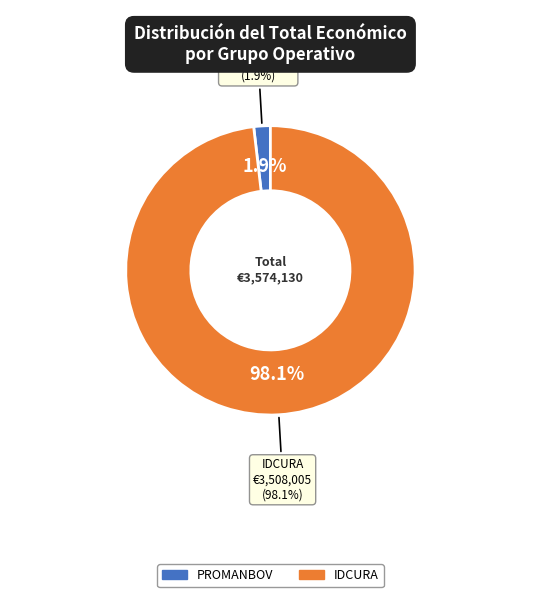

What percentage do PROMANBOV and IDCURA together represent?

100.0%